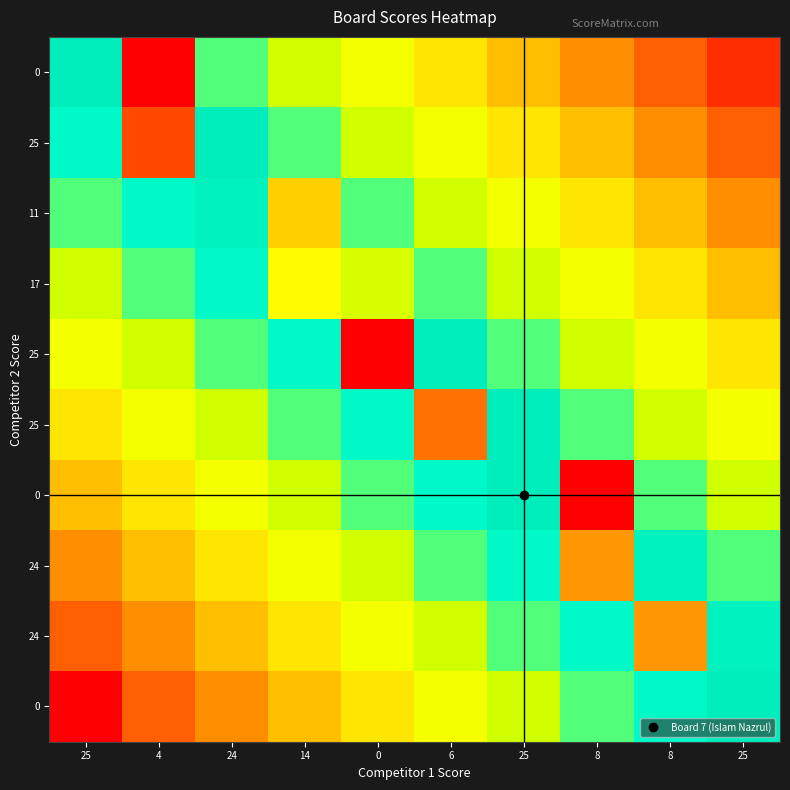

Which has a higher value, 14 or 6?

14